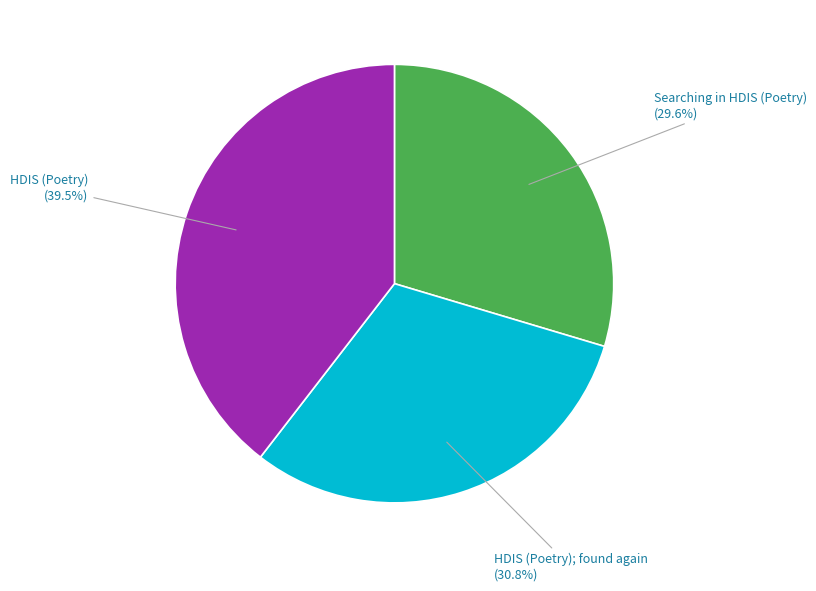

Does any single category account for the majority?

No